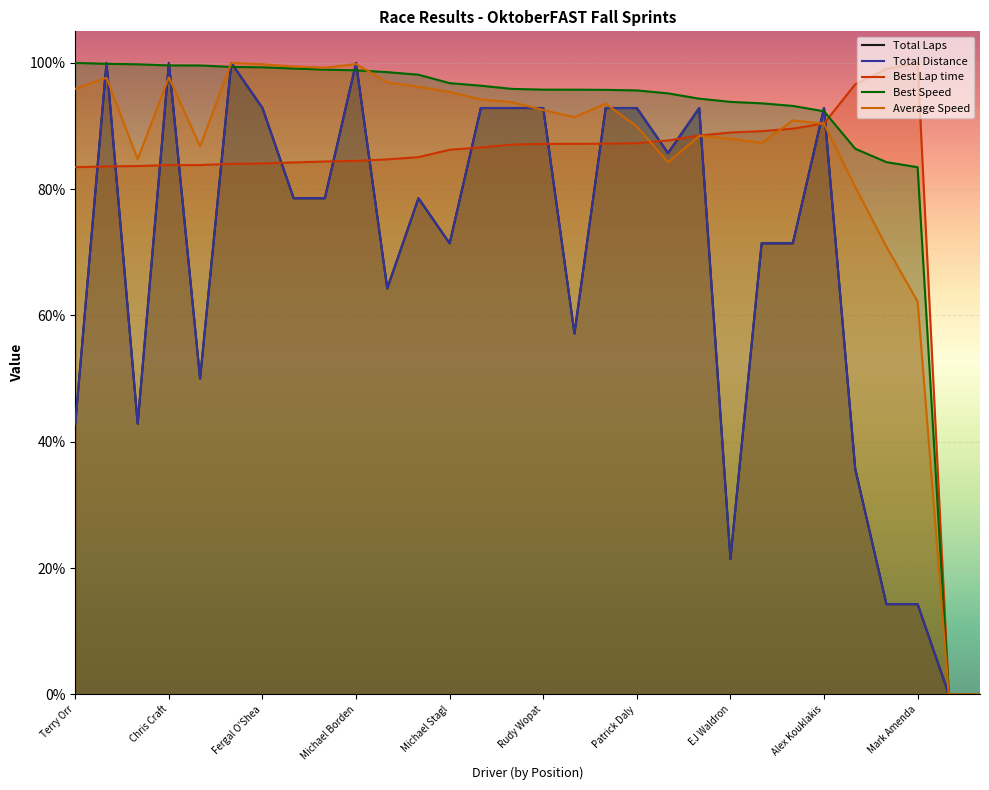

Between Paul Gilbert and Jonathan Cullis, which is larger?

Jonathan Cullis